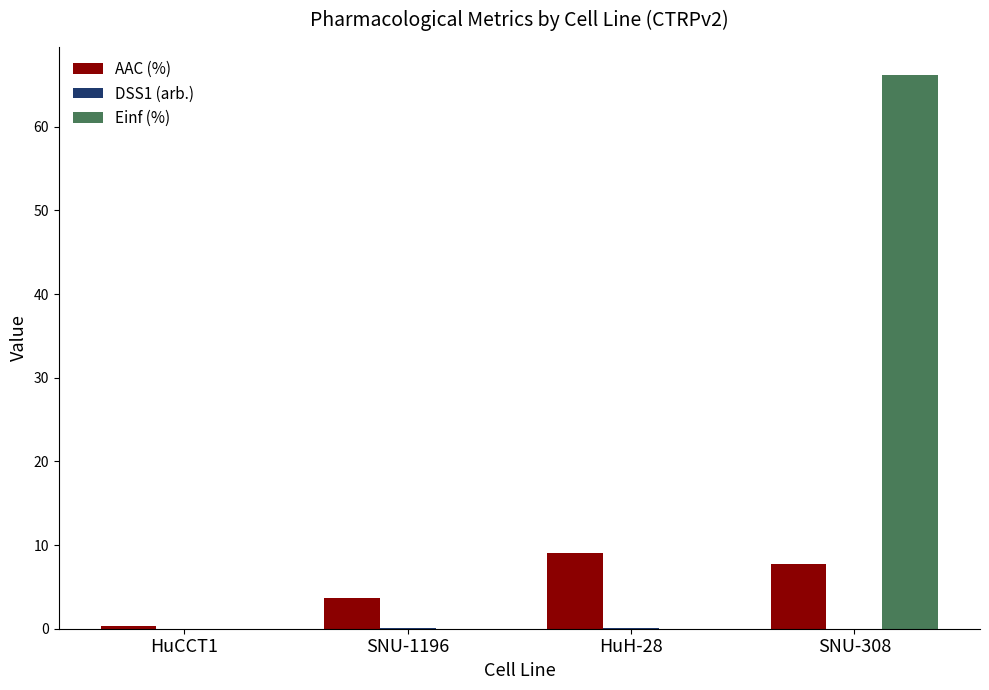

What is the maximum value shown in the chart?

66.2